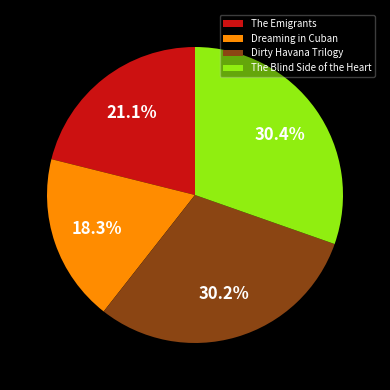

To the nearest percent, what portion does Dreaming in Cuban represent?

18%